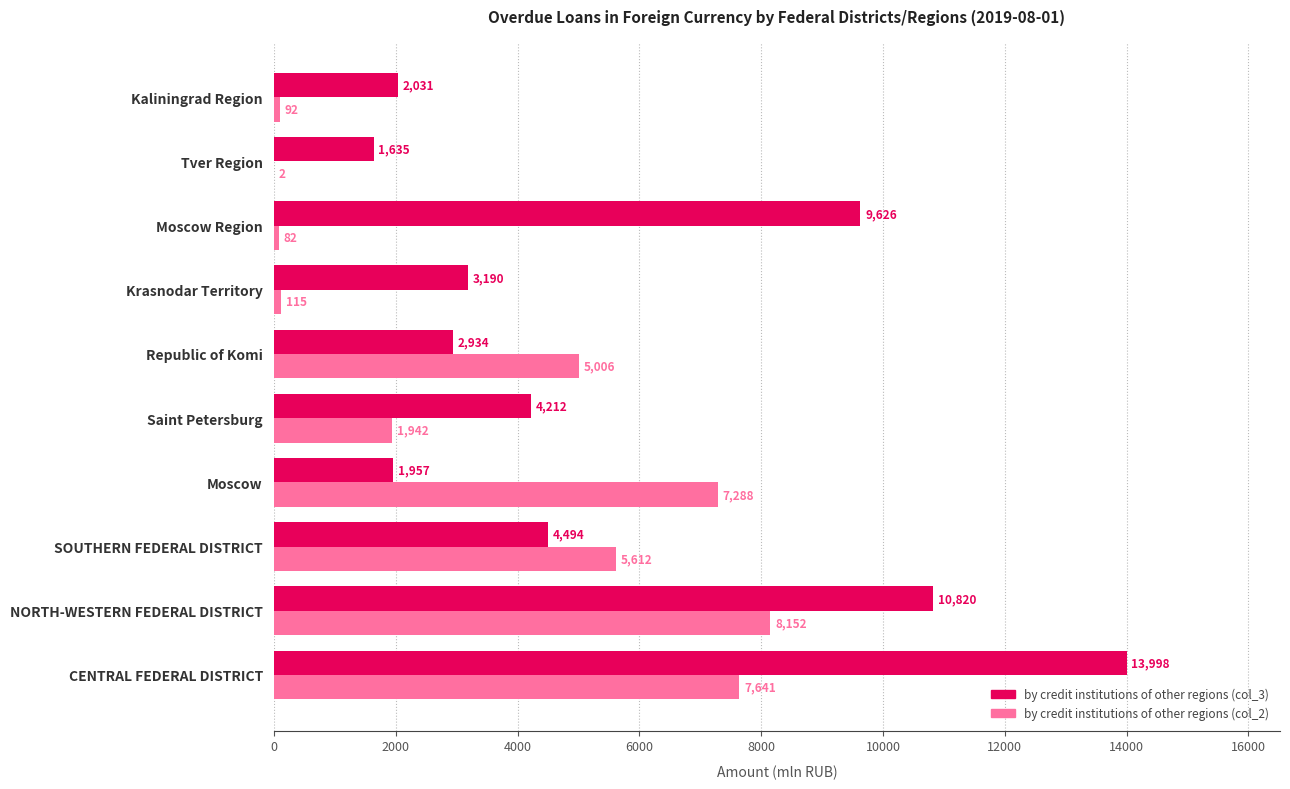

Which series has the largest total across all categories?

by credit institutions of other regions (col_3)